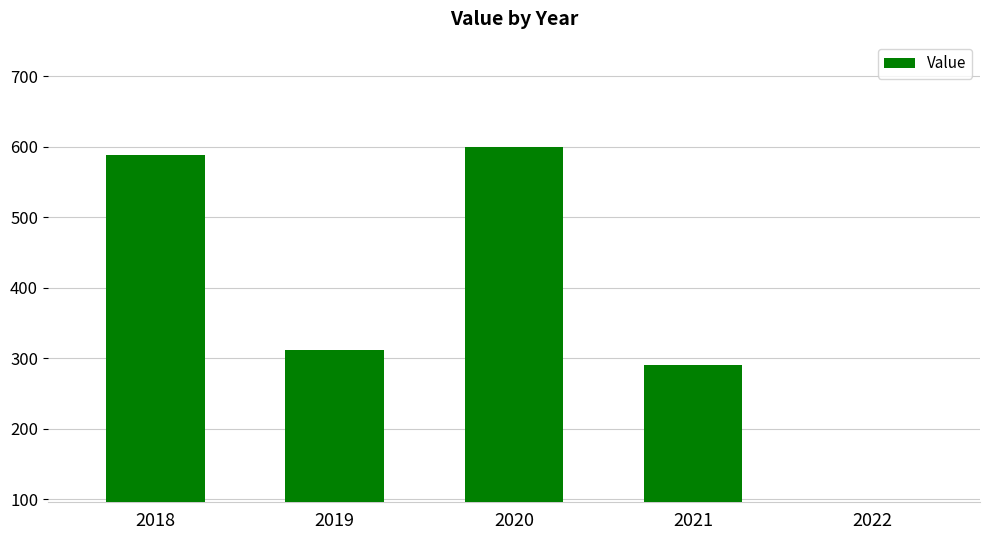

Are the bars grouped side by side (vs. stacked)?

No